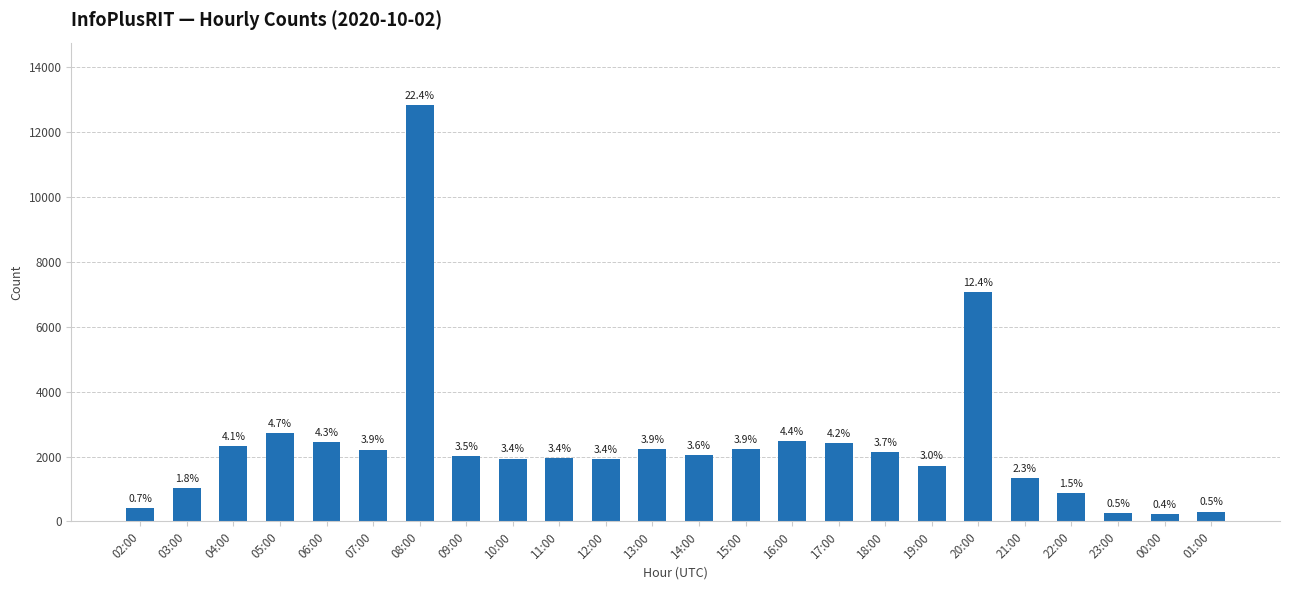

The chart shows a value of 433 at 21:00. True or false?

False